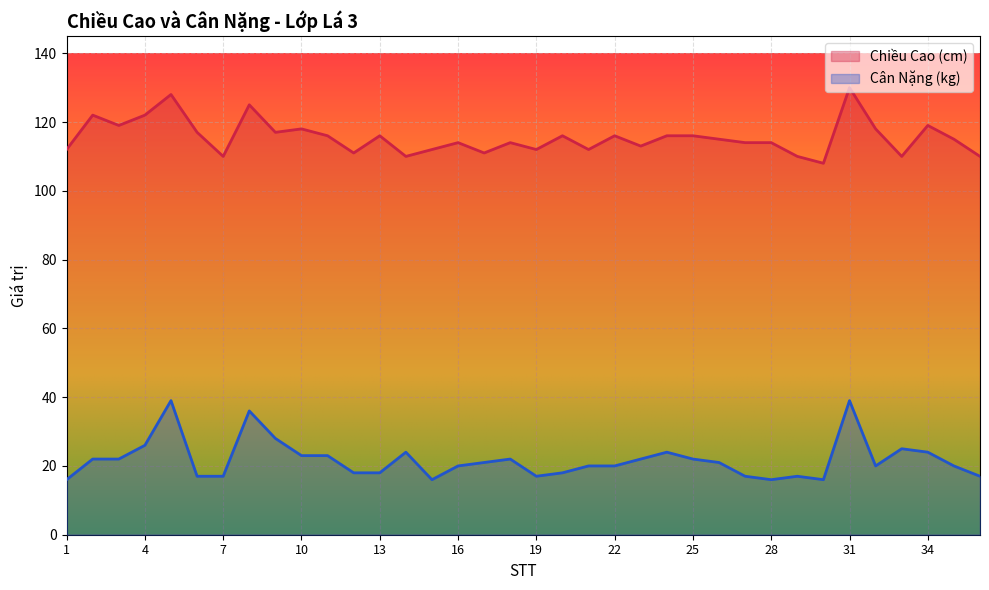

What is the value of the Chiều Cao (cm) point at the 26th from the left?

115